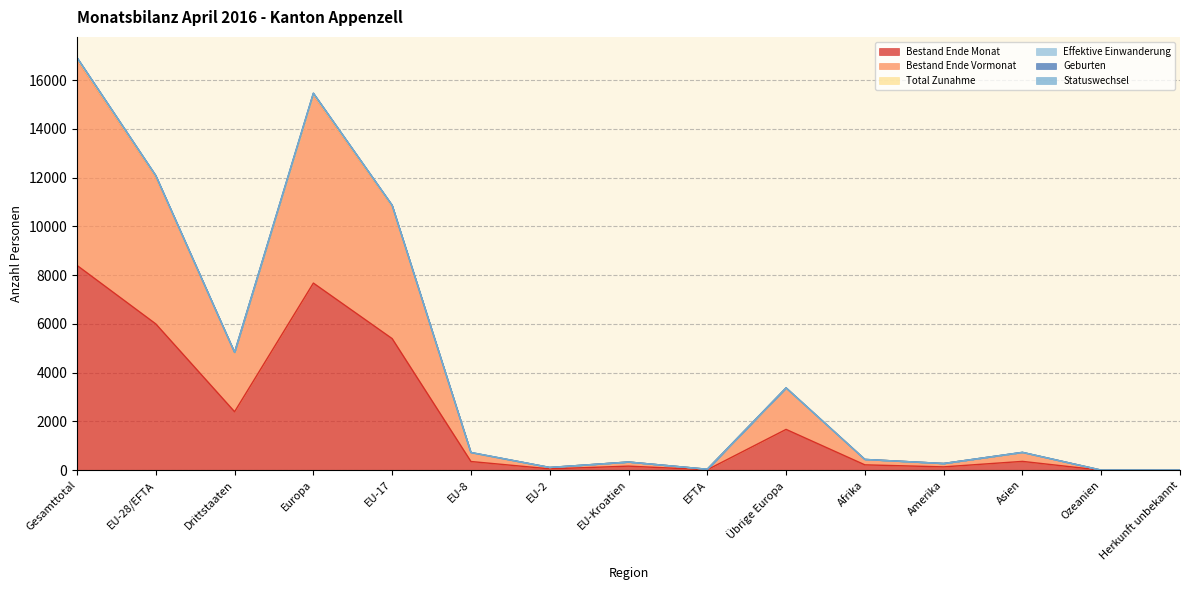

The Geburten series shows 337 at EU-Kroatien. True or false?

True